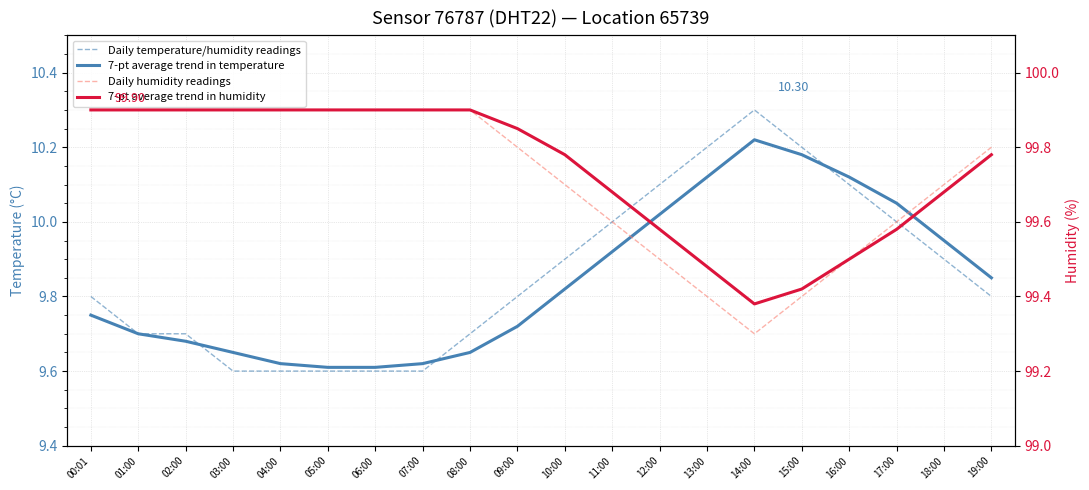

Rank the categories by 7-pt average trend in temperature value from lowest to highest.

05:00, 06:00, 04:00, 07:00, 03:00, 08:00, 02:00, 01:00, 09:00, 00:01, 10:00, 19:00, 11:00, 18:00, 12:00, 17:00, 13:00, 16:00, 15:00, 14:00